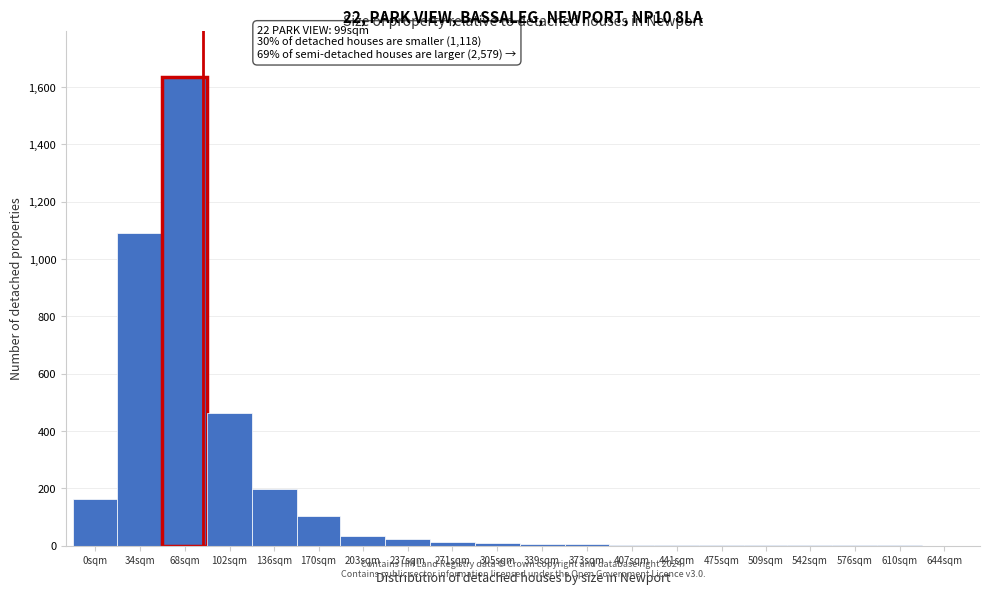

True or false: the data shows 2 at 509sqm.

True